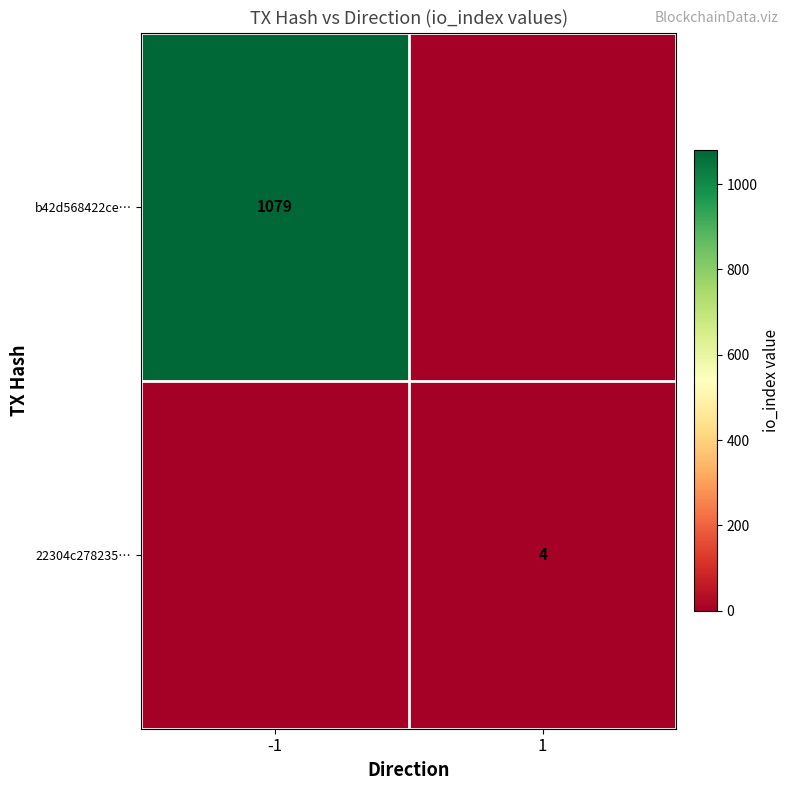

The 22304c278235… series shows 5 at 1. True or false?

False